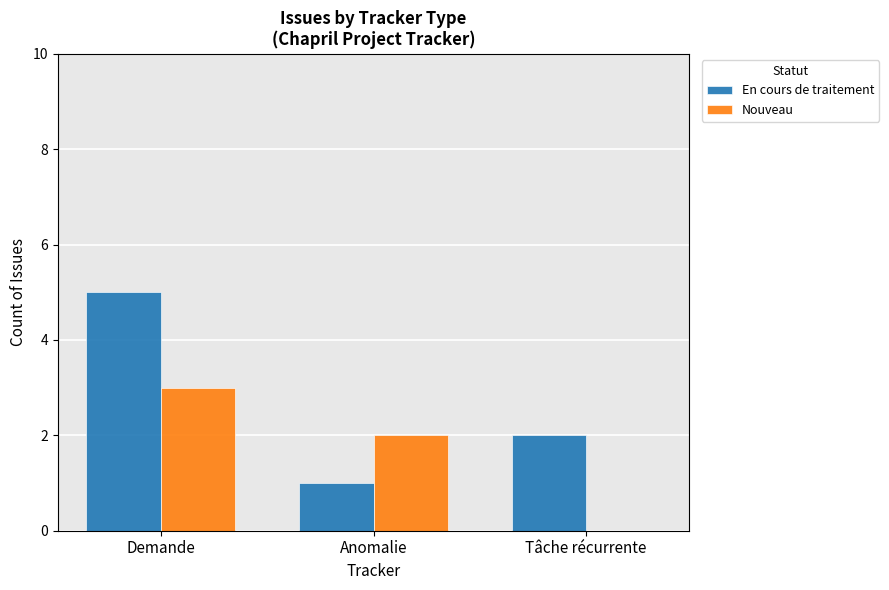

True or false: Nouveau has a value of 2 at Anomalie.

True